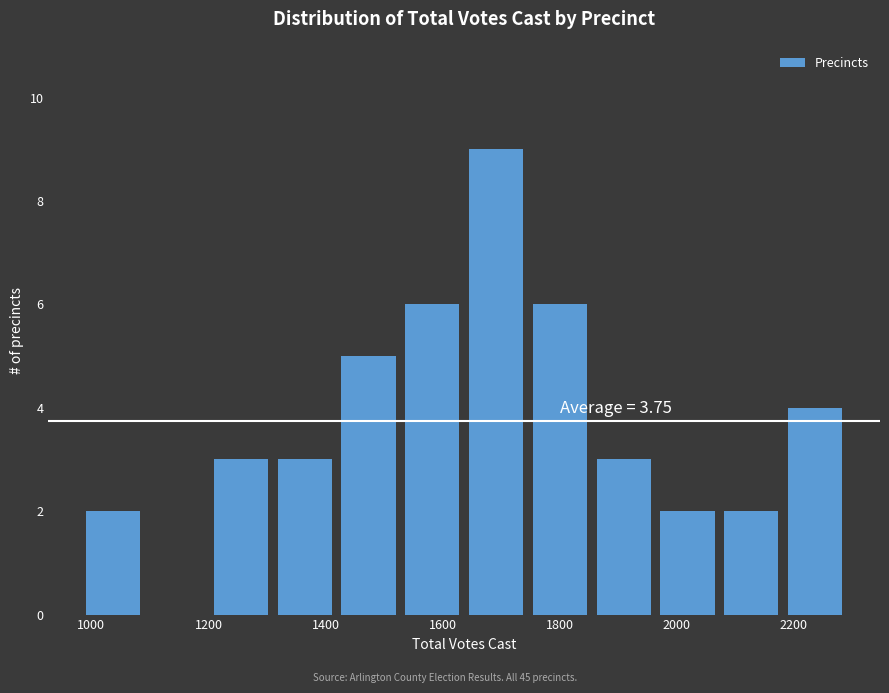

Over which range of the x-axis is the bar tallest?

1640 to 1740